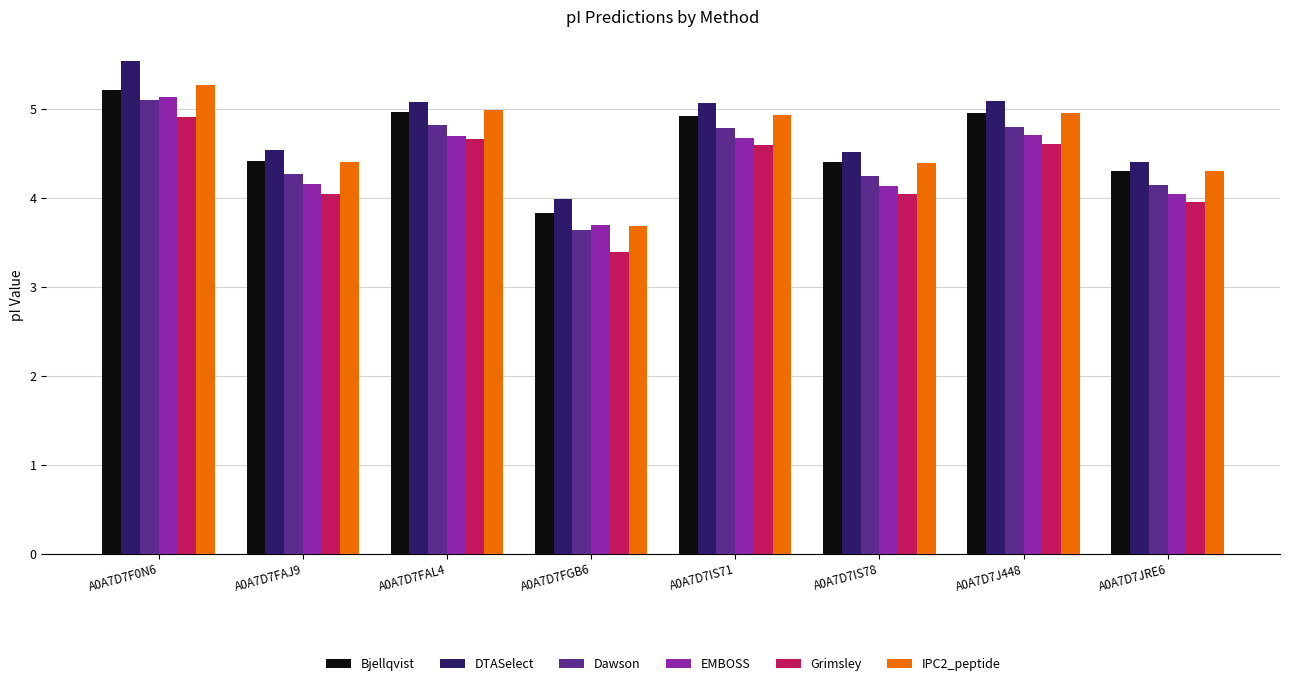

How many series are shown in this chart?

6